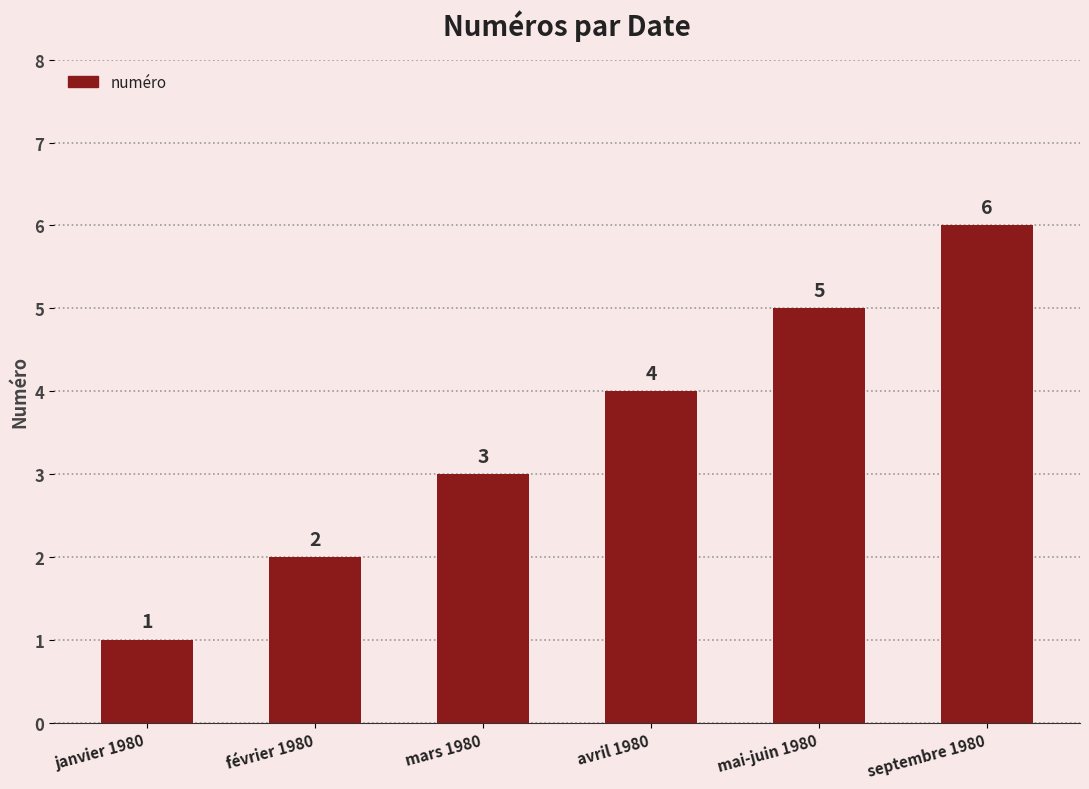

List the labels in order of value, smallest first.

janvier 1980, février 1980, mars 1980, avril 1980, mai-juin 1980, septembre 1980